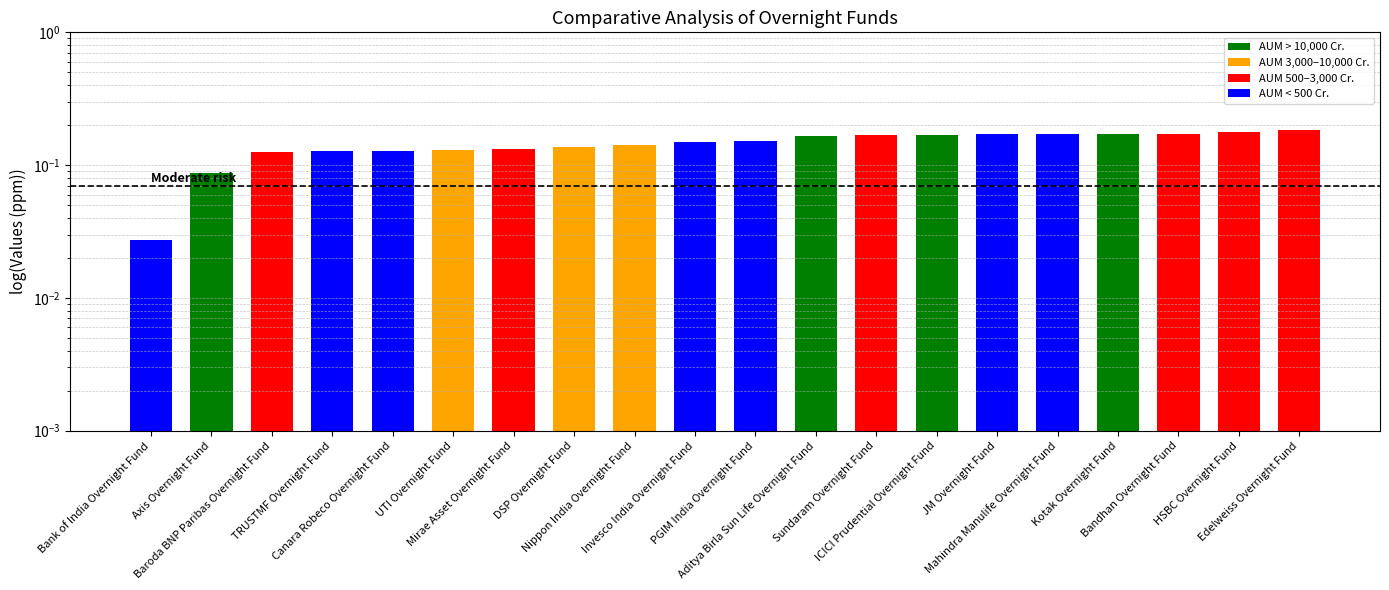

Rank the categories by value from lowest to highest.

Bank of India Overnight Fund, Axis Overnight Fund, Baroda BNP Paribas Overnight Fund, TRUSTMF Overnight Fund, Canara Robeco Overnight Fund, UTI Overnight Fund, Mirae Asset Overnight Fund, DSP Overnight Fund, Nippon India Overnight Fund, Invesco India Overnight Fund, PGIM India Overnight Fund, Aditya Birla Sun Life Overnight Fund, Sundaram Overnight Fund, ICICI Prudential Overnight Fund, JM Overnight Fund, Mahindra Manulife Overnight Fund, Kotak Overnight Fund, Bandhan Overnight Fund, HSBC Overnight Fund, Edelweiss Overnight Fund